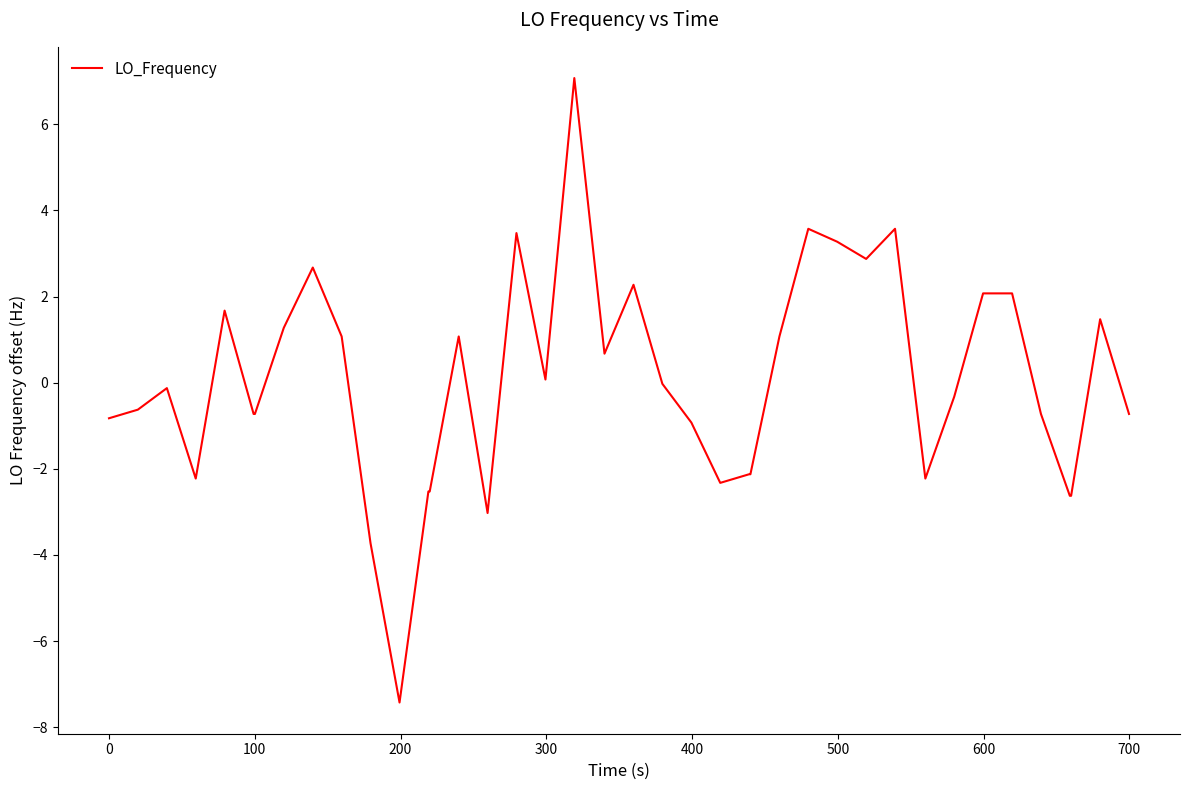

Does the chart display data point markers on the line(s)?

No